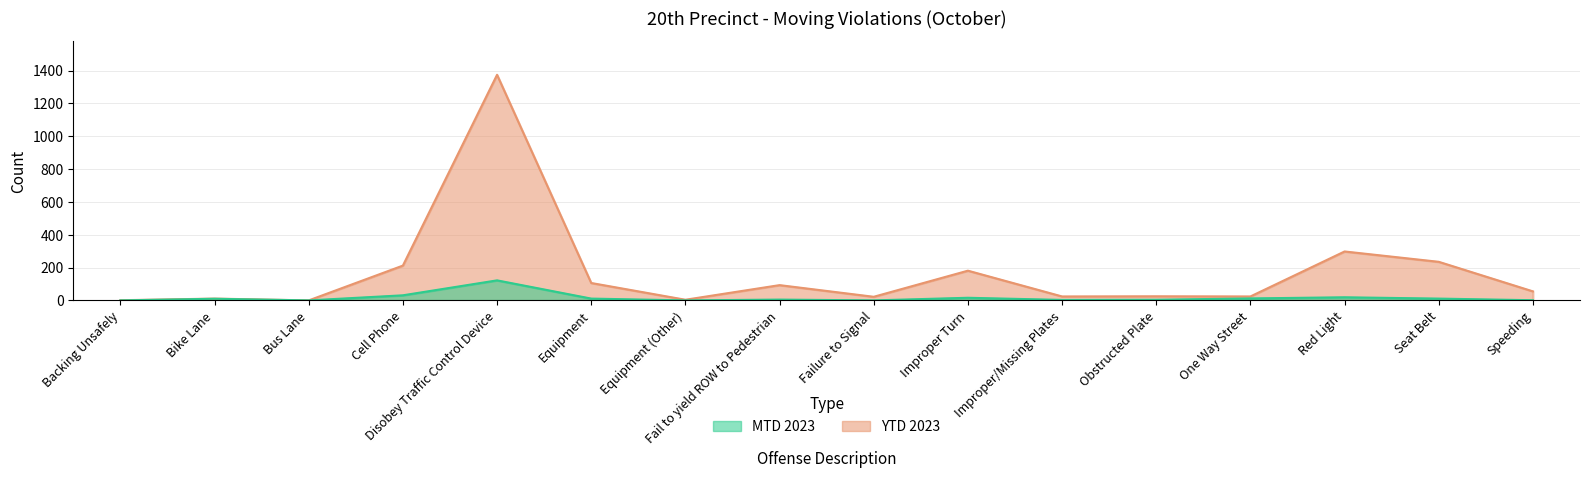

Is it true that YTD 2023 equals 942 at Bus Lane?

False